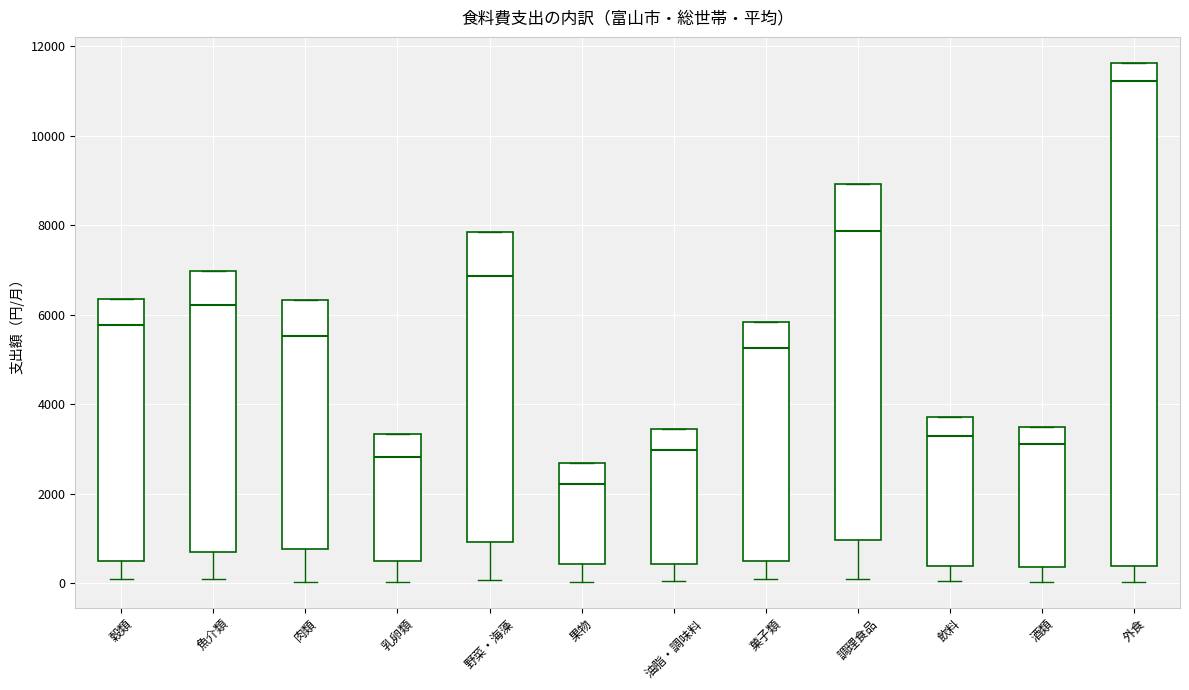

Reading left to right, read every box against the y-axis: the position of its median line, the range the box covers, and the ends of its whiskers. The values are not printed on the chart, so give them approximately, as read against the axis.

穀類: median 5800, box 600 to 6400, whiskers 0 to 6400
魚介類: median 6200, box 600 to 7000, whiskers 0 to 7000
肉類: median 5600, box 800 to 6400, whiskers 0 to 6400
乳卵類: median 2800, box 400 to 3400, whiskers 0 to 3400
野菜・海藻: median 6800, box 1000 to 7800, whiskers 0 to 7800
果物: median 2200, box 400 to 2600, whiskers 0 to 2600
油脂・調味料: median 3000, box 400 to 3400, whiskers 0 to 3400
菓子類: median 5200, box 400 to 5800, whiskers 0 to 5800
調理食品: median 7800, box 1000 to 9000, whiskers 0 to 9000
飲料: median 3200, box 400 to 3800, whiskers 0 to 3800
酒類: median 3200, box 400 to 3400, whiskers 0 to 3400
外食: median 11200, box 400 to 11600, whiskers 0 to 11600